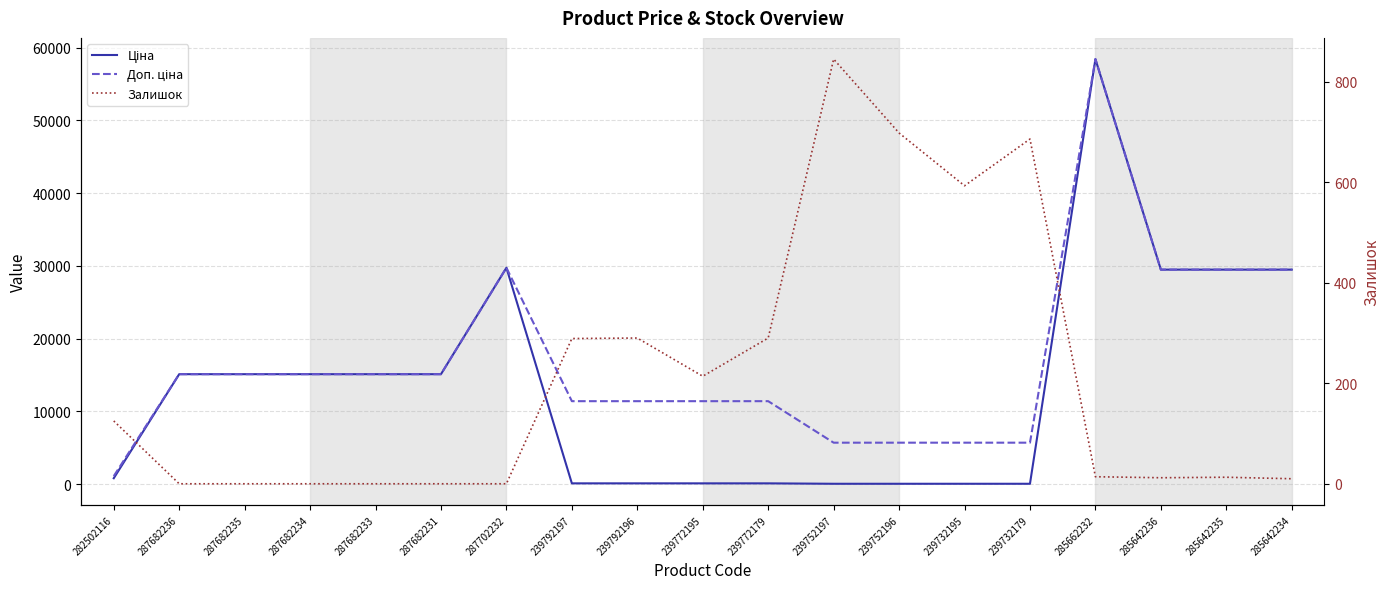

True or false: Доп. ціна has a value of 4888.1 at 287682231.

False